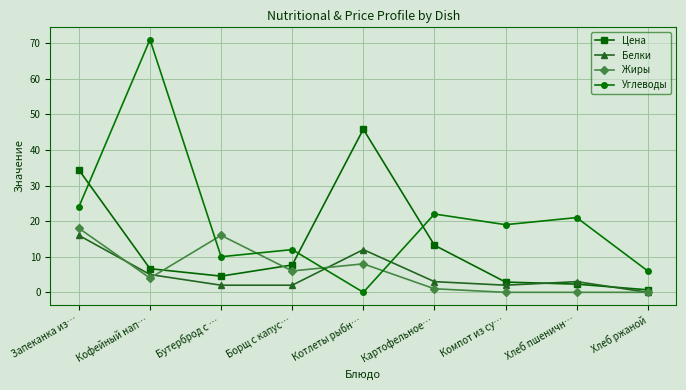

Does the chart display data point markers on the line(s)?

Yes